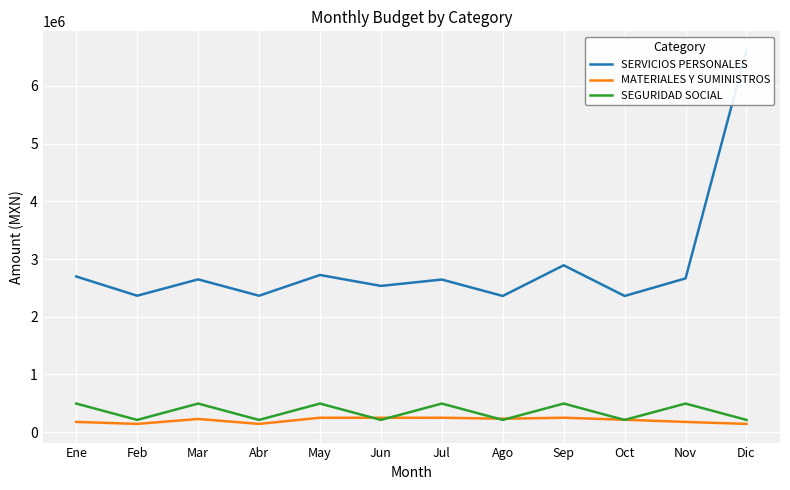

Reading left to right, list all the values displayed in this chart.

SERVICIOS PERSONALES: 2697562.5	2364226.8	2647562.5	2364226.8	2723562.5	2534226.8	2644562.5	2360226.8	2891662.5	2360226.8	2664562.5	6620230.2
MATERIALES Y SUMINISTROS: 178594.8	144344.0	229599.3	144344.0	250974.1	250227.8	250974.1	234223.3	250974.1	216723.3	178194.8	144344.0
SEGURIDAD SOCIAL: 496430.7	213095.0	496430.7	213095.0	496430.7	213095.0	496430.7	213095.0	496430.7	213095.0	496430.7	213095.0